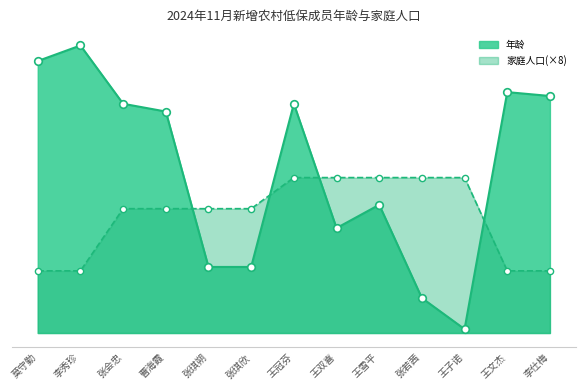

Which series has the largest total across all categories?

年龄